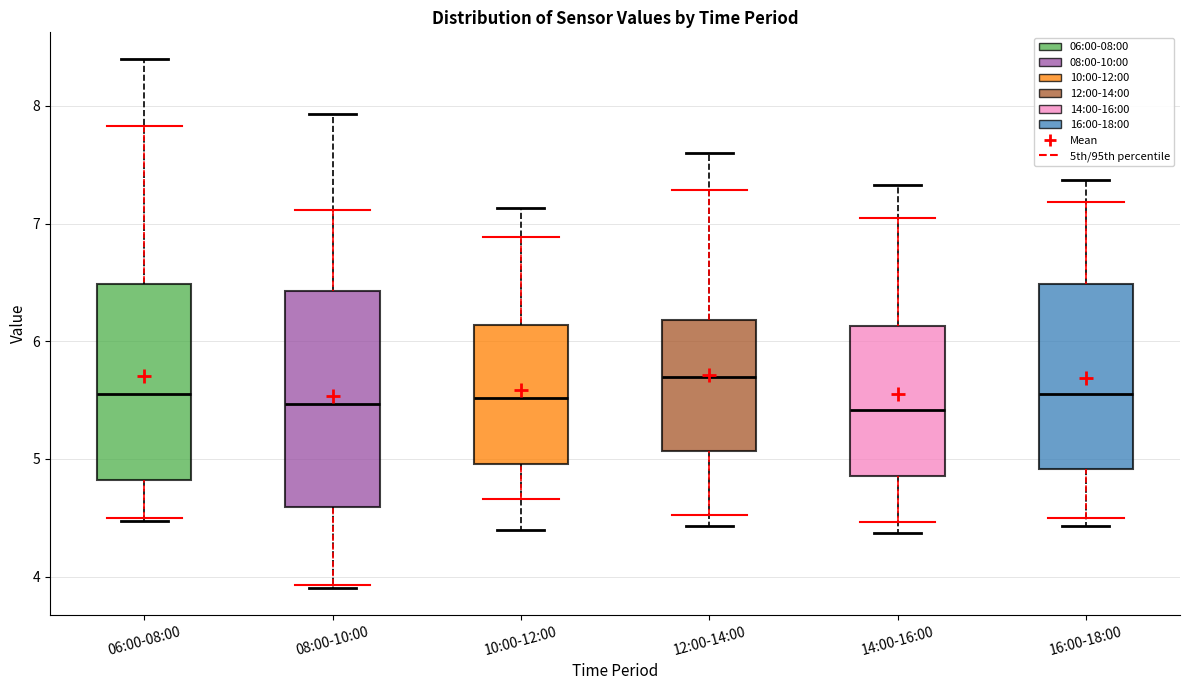

Comparing the boxes themselves (not the whiskers), which one is the tallest?

08:00-10:00